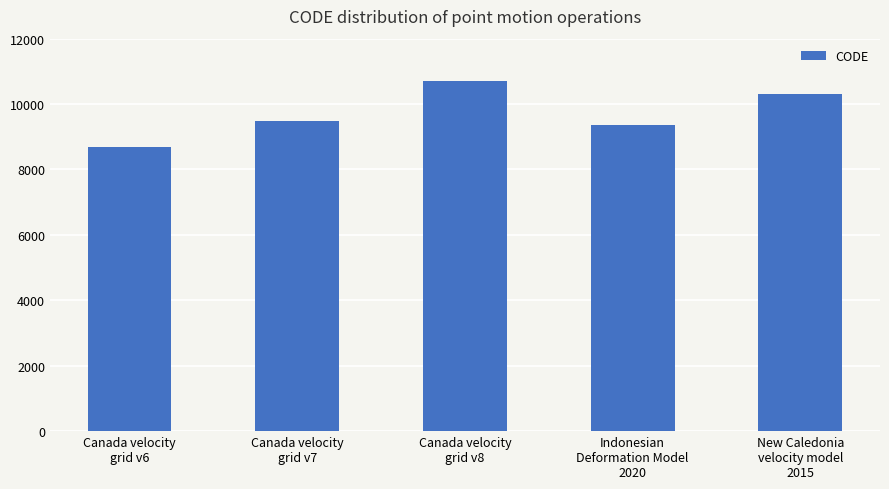

What is the maximum value shown in the chart?

10707